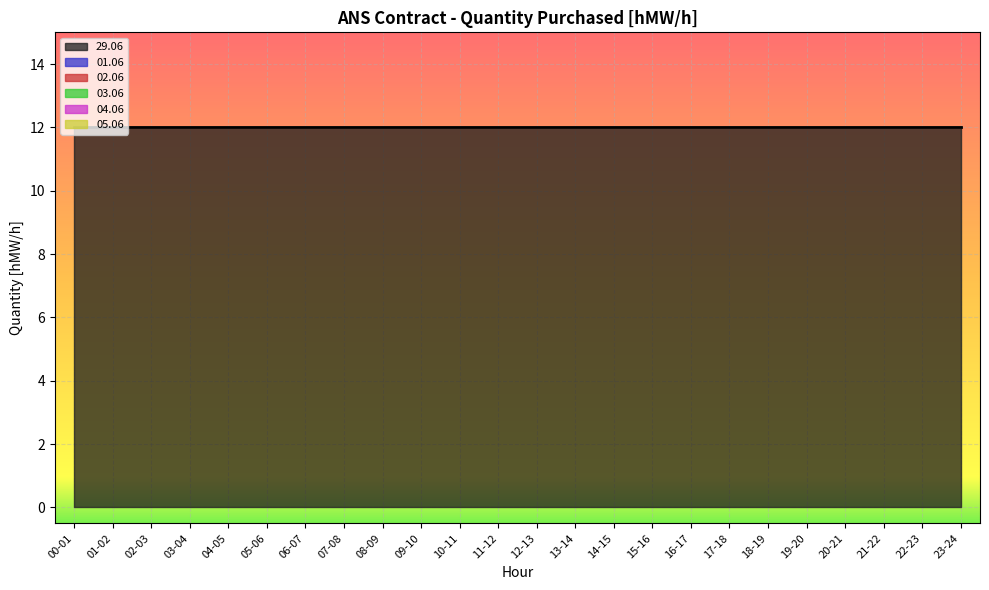

At how many categories does at least one series exceed 2?

24